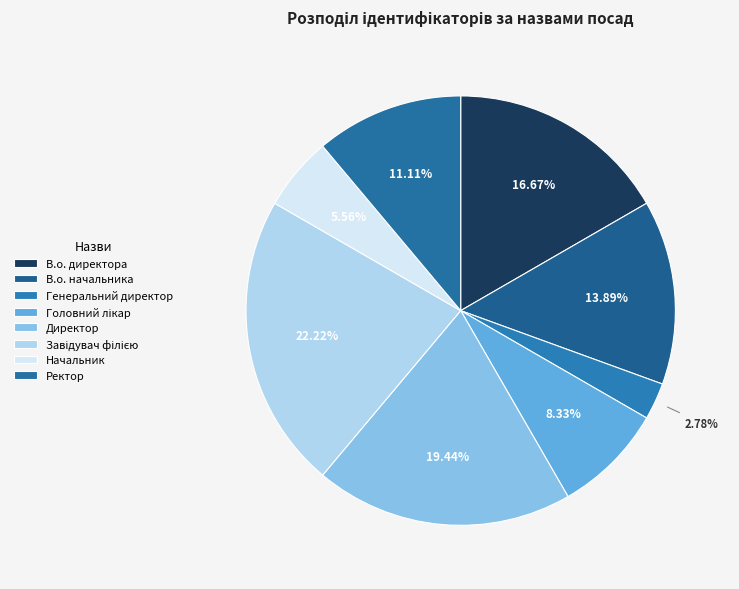

Does Ректор represent more than half of the total?

No